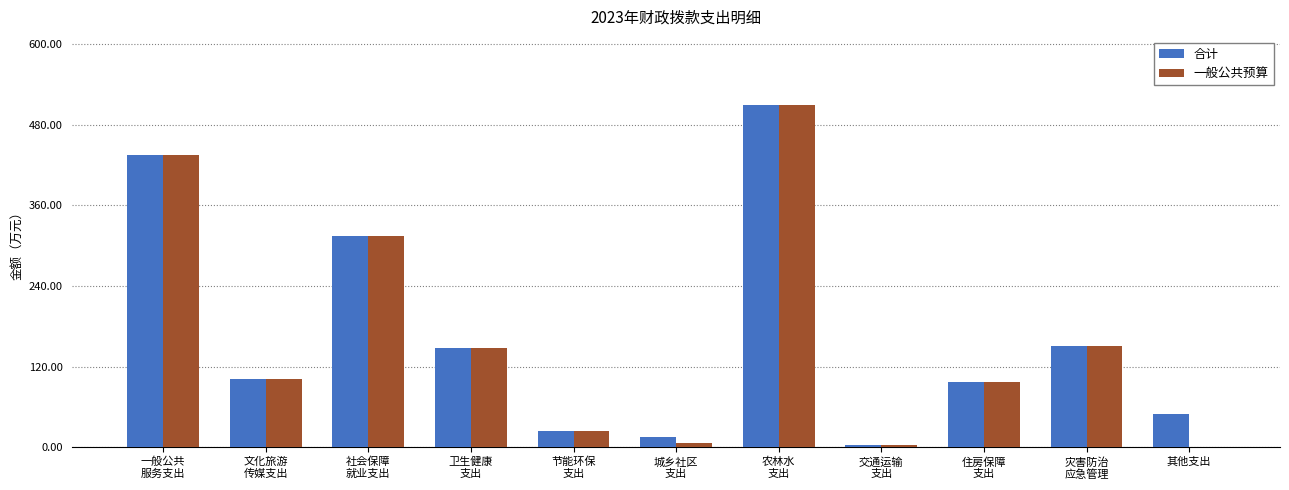

The 合计 series shows 49.8 at 其他支出. True or false?

True